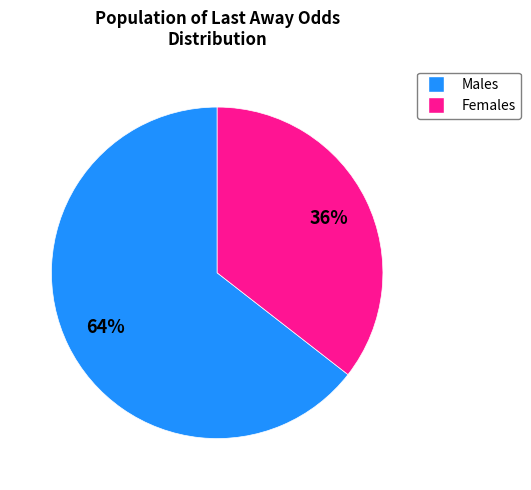

To the nearest percent, what is the average slice percentage?

50%